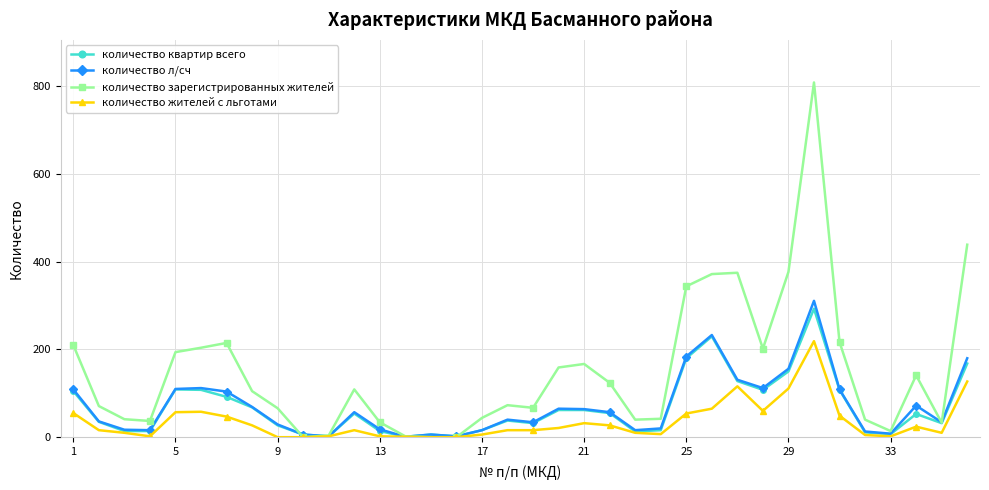

What is the sum of all количество квартир всего values?

2419